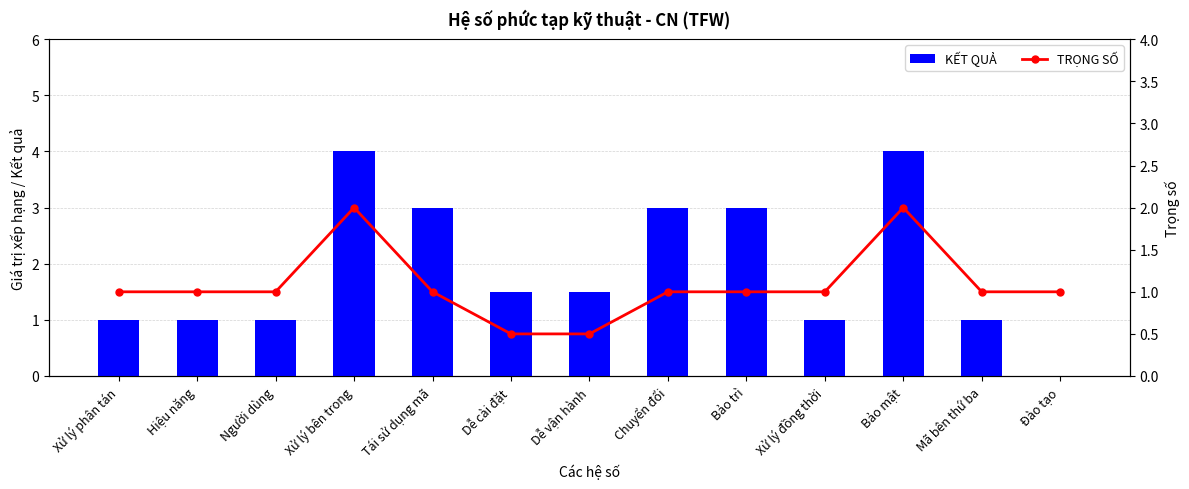

At which category is the sum across all series the highest?

Xử lý bên trong